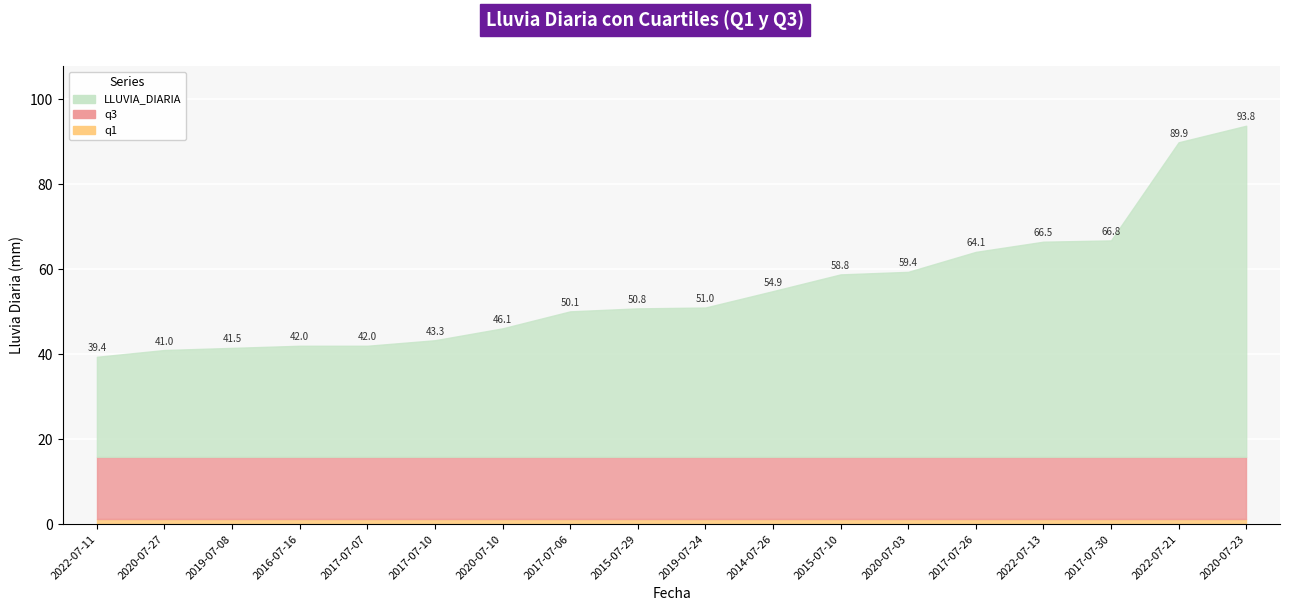

Is it true that q3 equals 5.4 at 2016-07-16?

False